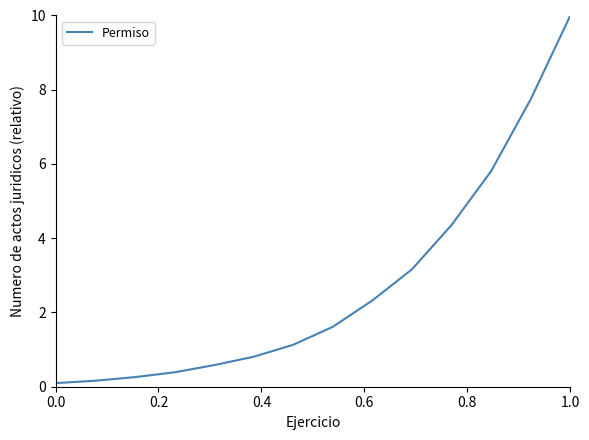

What is the greatest value displayed?

10.0